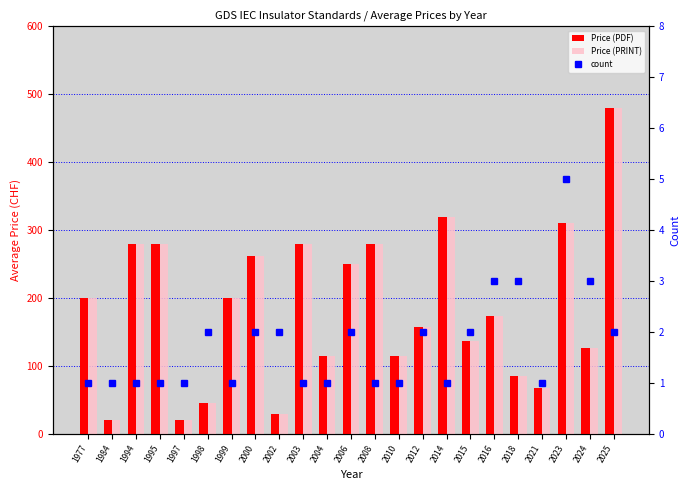

True or false: Price (PRINT) has a value of 30.0 at 2002.

True